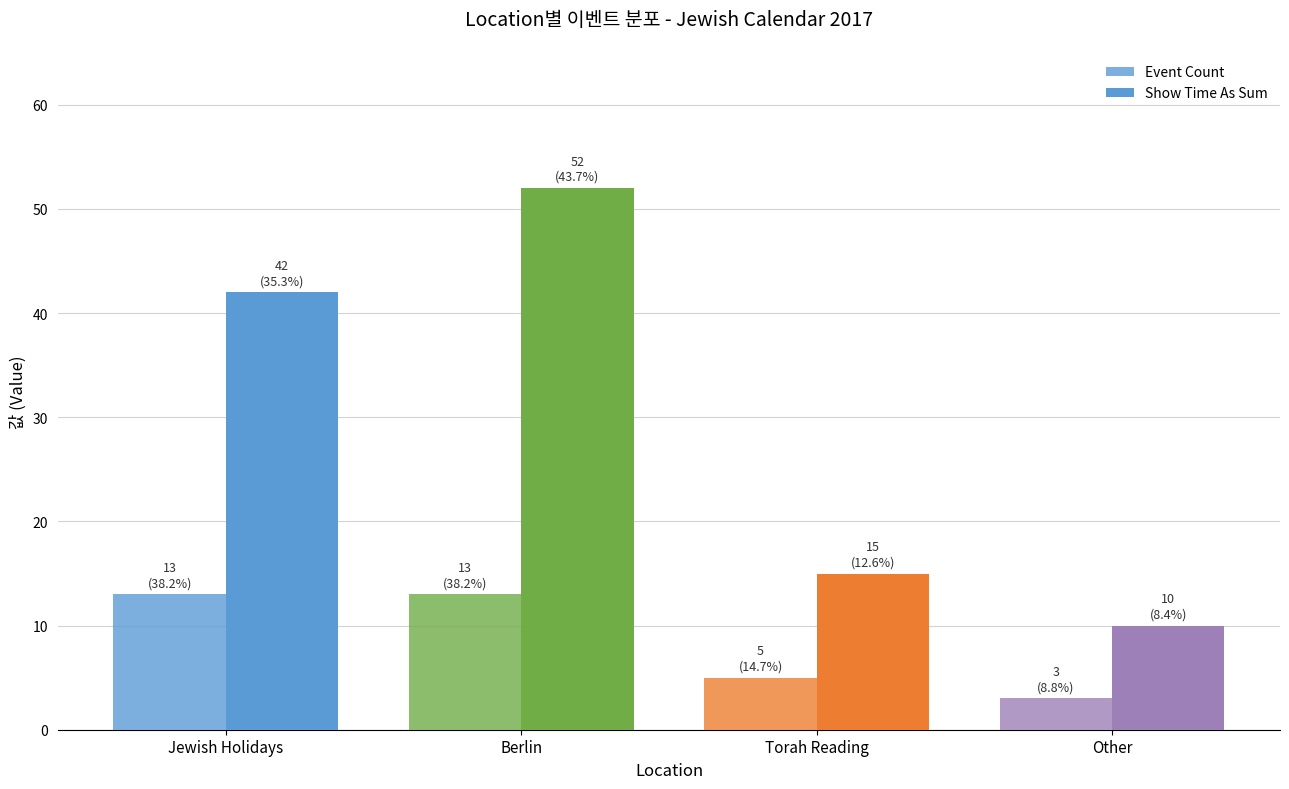

How many series are shown in this chart?

2